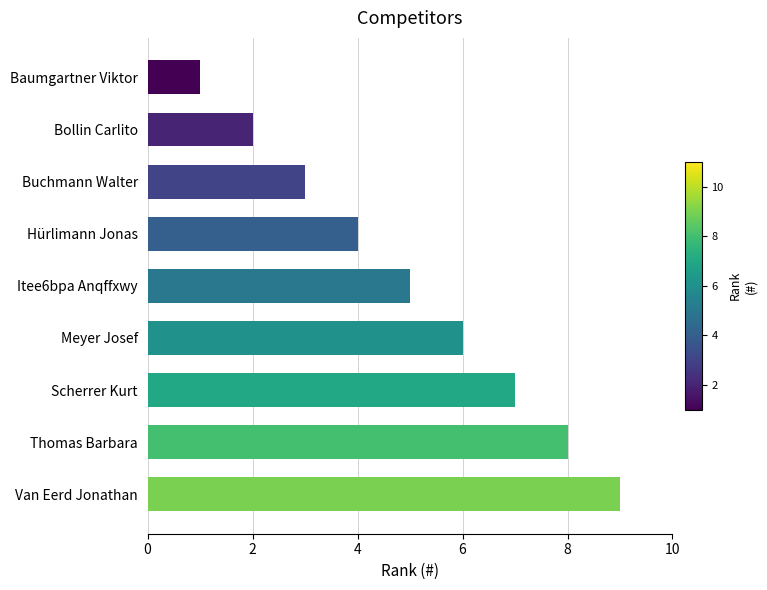

How many data points are less than 5?

4